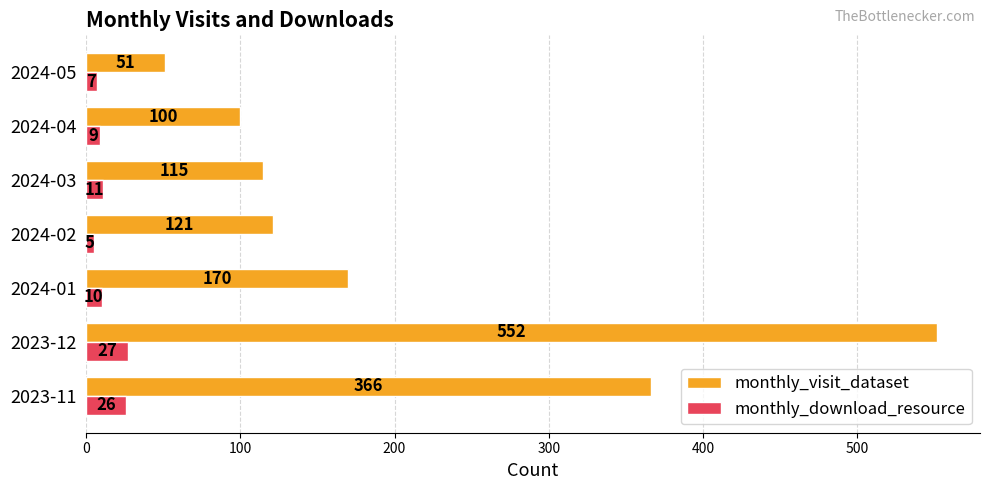

What are all the series names shown in the legend?

monthly_visit_dataset, monthly_download_resource